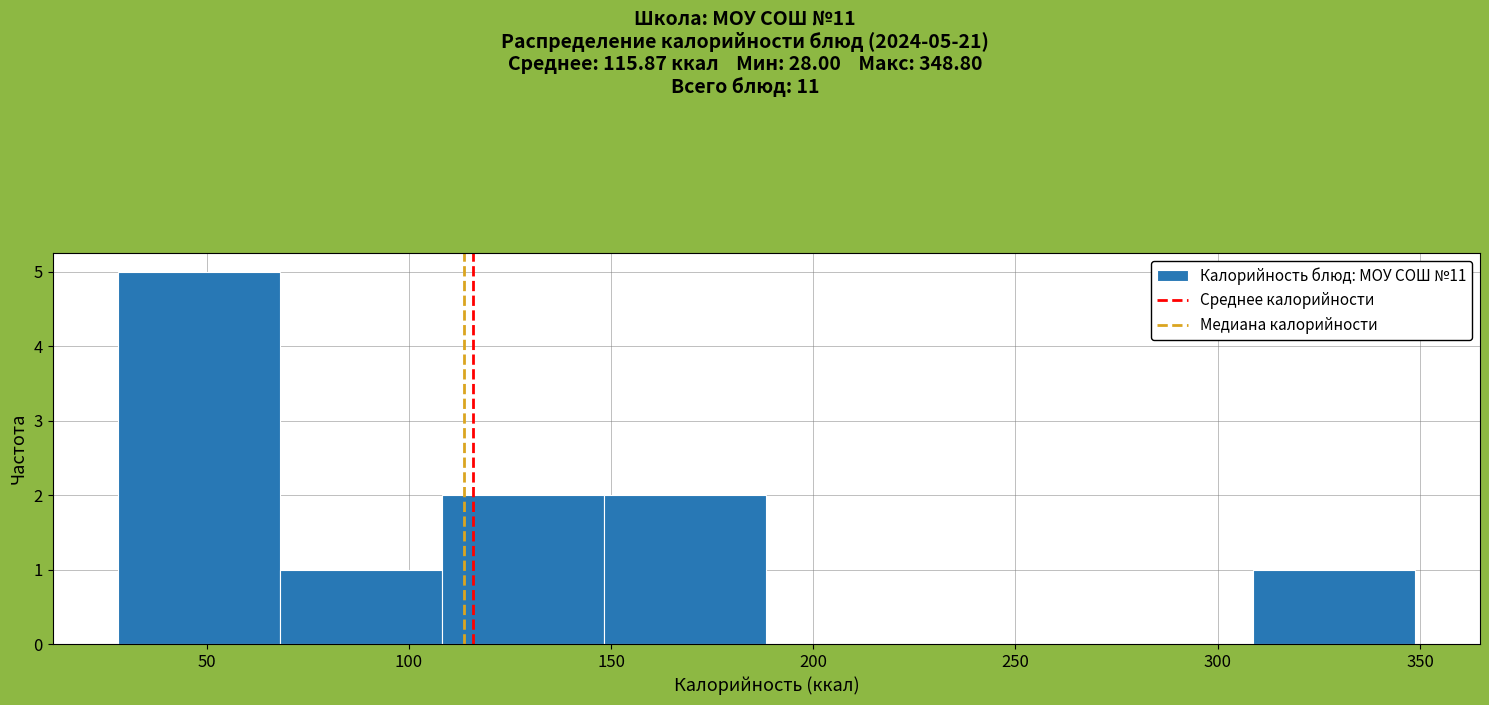

Over which range of the x-axis is the bar tallest?

30 to 70